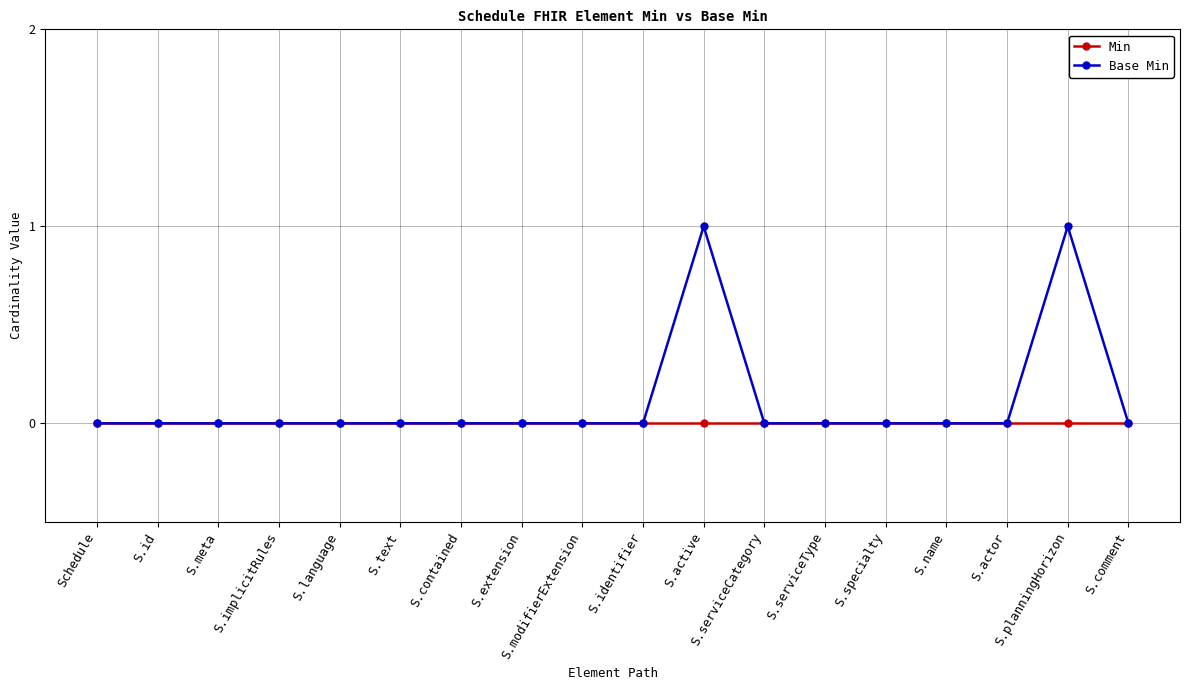

Reading left to right, what are all the values shown in this chart?

Min: Schedule=0	S.id=0	S.meta=0	S.implicitRules=0	S.language=0	S.text=0	S.contained=0	S.extension=0	S.modifierExtension=0	S.identifier=0	S.active=0	S.serviceCategory=0	S.serviceType=0	S.specialty=0	S.name=0	S.actor=0	S.planningHorizon=0	S.comment=0
Base Min: Schedule=0	S.id=0	S.meta=0	S.implicitRules=0	S.language=0	S.text=0	S.contained=0	S.extension=0	S.modifierExtension=0	S.identifier=0	S.active=1	S.serviceCategory=0	S.serviceType=0	S.specialty=0	S.name=0	S.actor=0	S.planningHorizon=1	S.comment=0